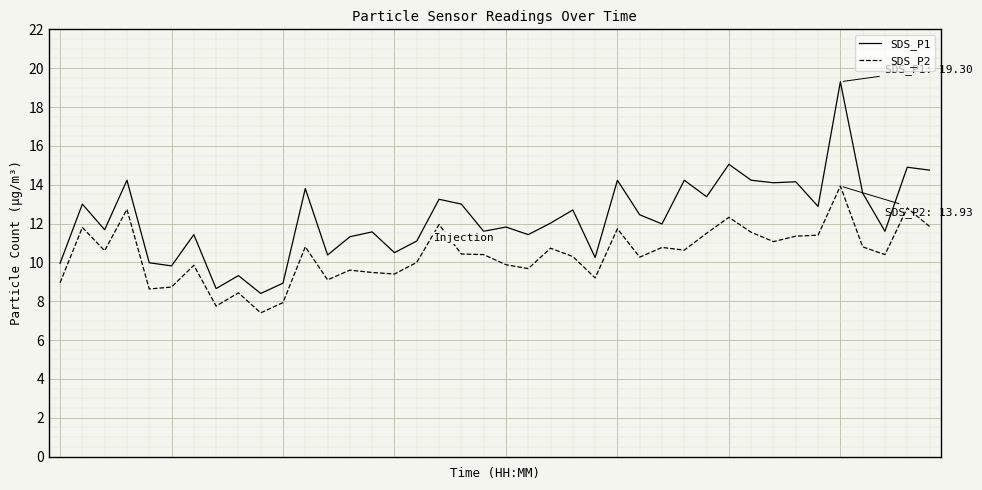

Which series has the widest spread of values?

SDS_P1